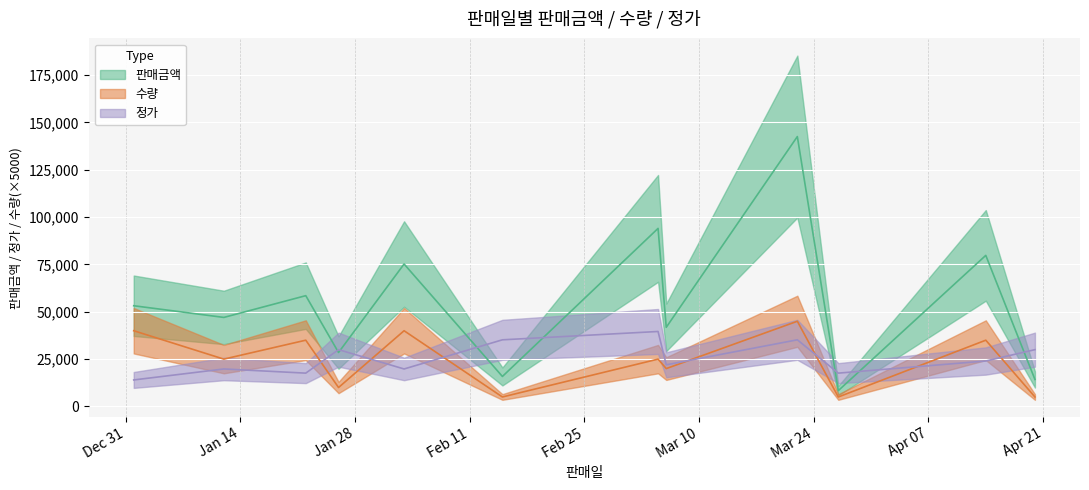

True or false: 수량 and 판매금액 intersect in this chart.

False